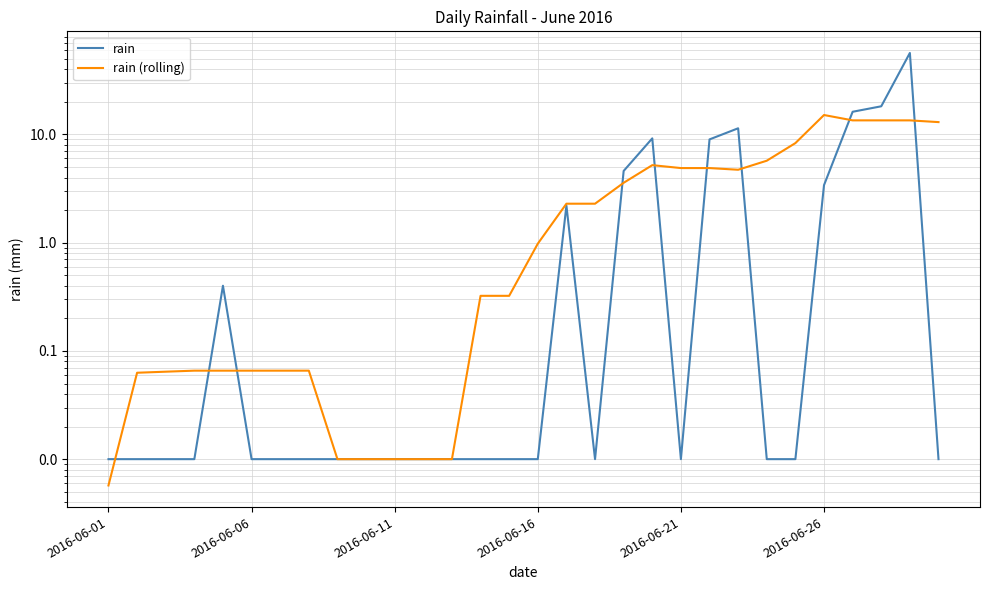

What is the value of the rain point at the 17th from the left?

2.2